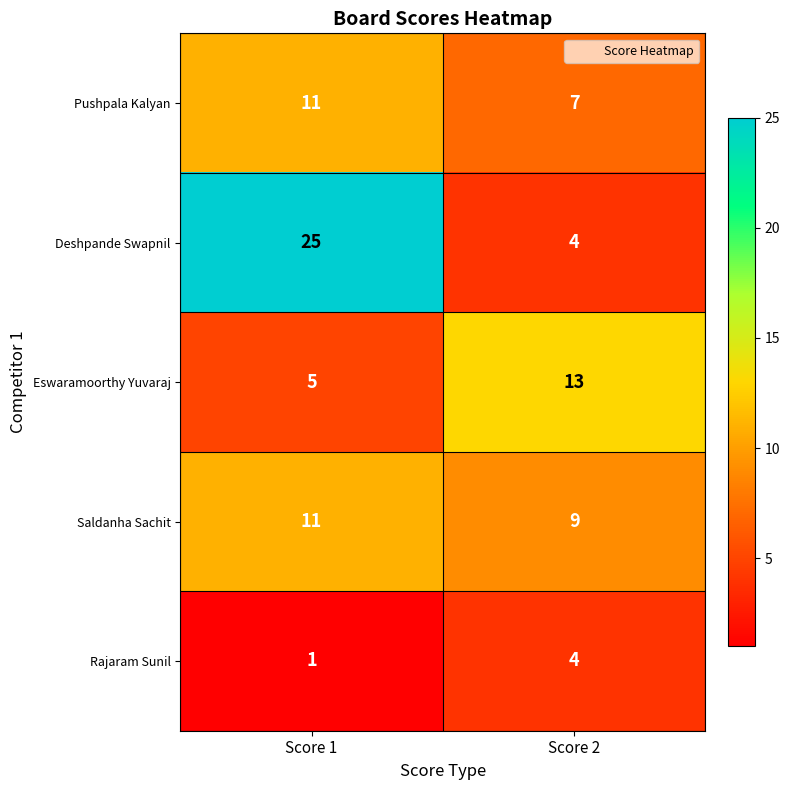

Reading left to right, transcribe all the data shown in this chart.

Pushpala Kalyan: 11	7
Deshpande Swapnil: 25	4
Eswaramoorthy Yuvaraj: 5	13
Saldanha Sachit: 11	9
Rajaram Sunil: 1	4